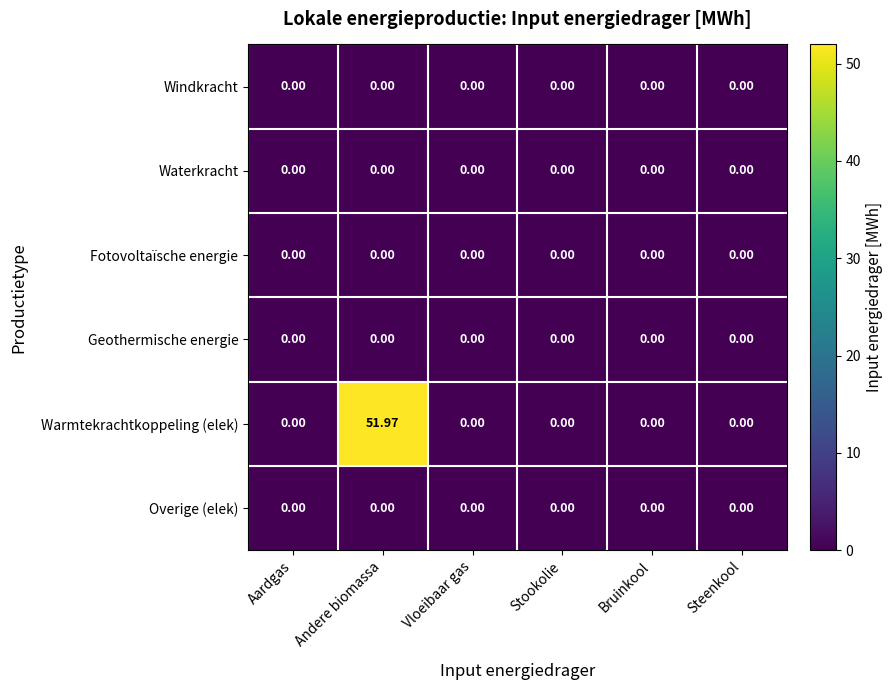

Which series has the largest total across all categories?

Warmtekrachtkoppeling (elek)